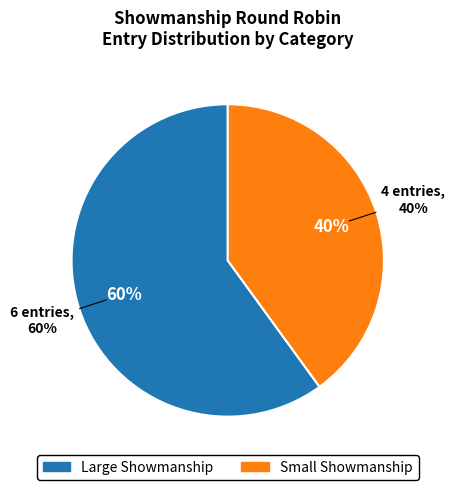

Between Small Showmanship and Large Showmanship, which is larger?

Large Showmanship